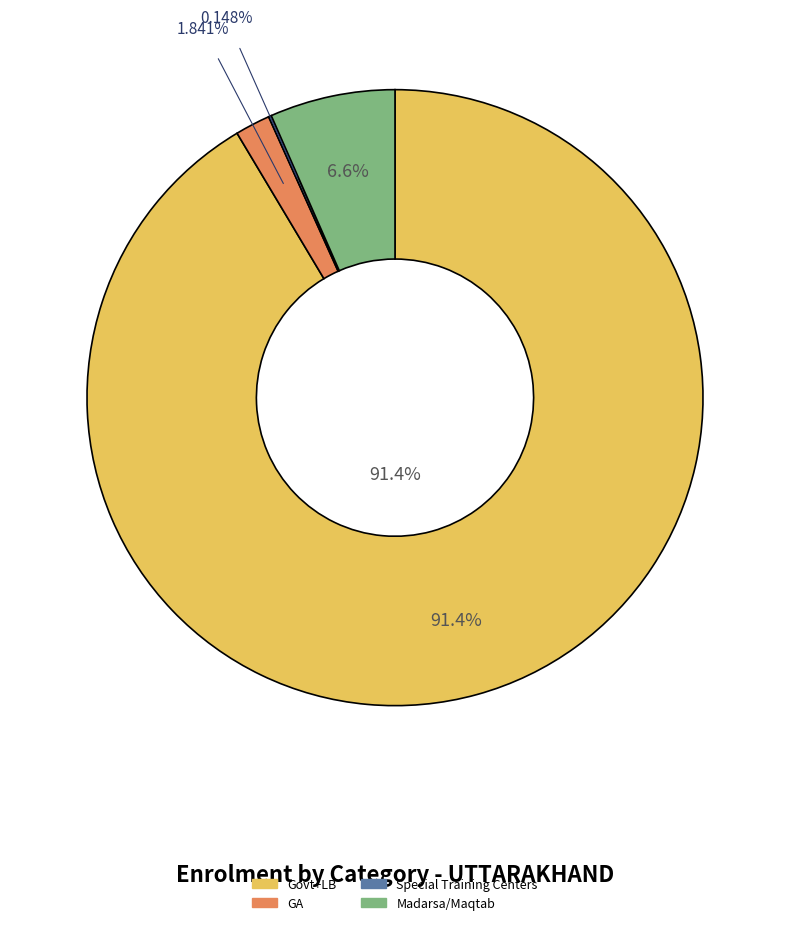

What is the ratio of the value at Govt+LB to the value at GA?

49.7